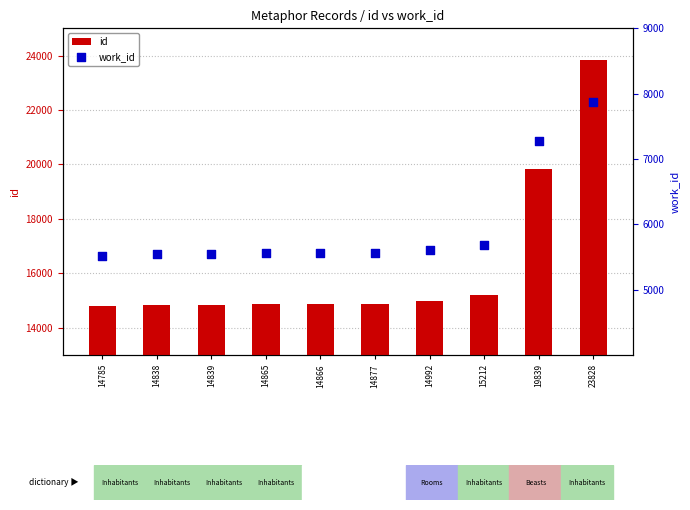

Which series has the widest spread of Y values?

id